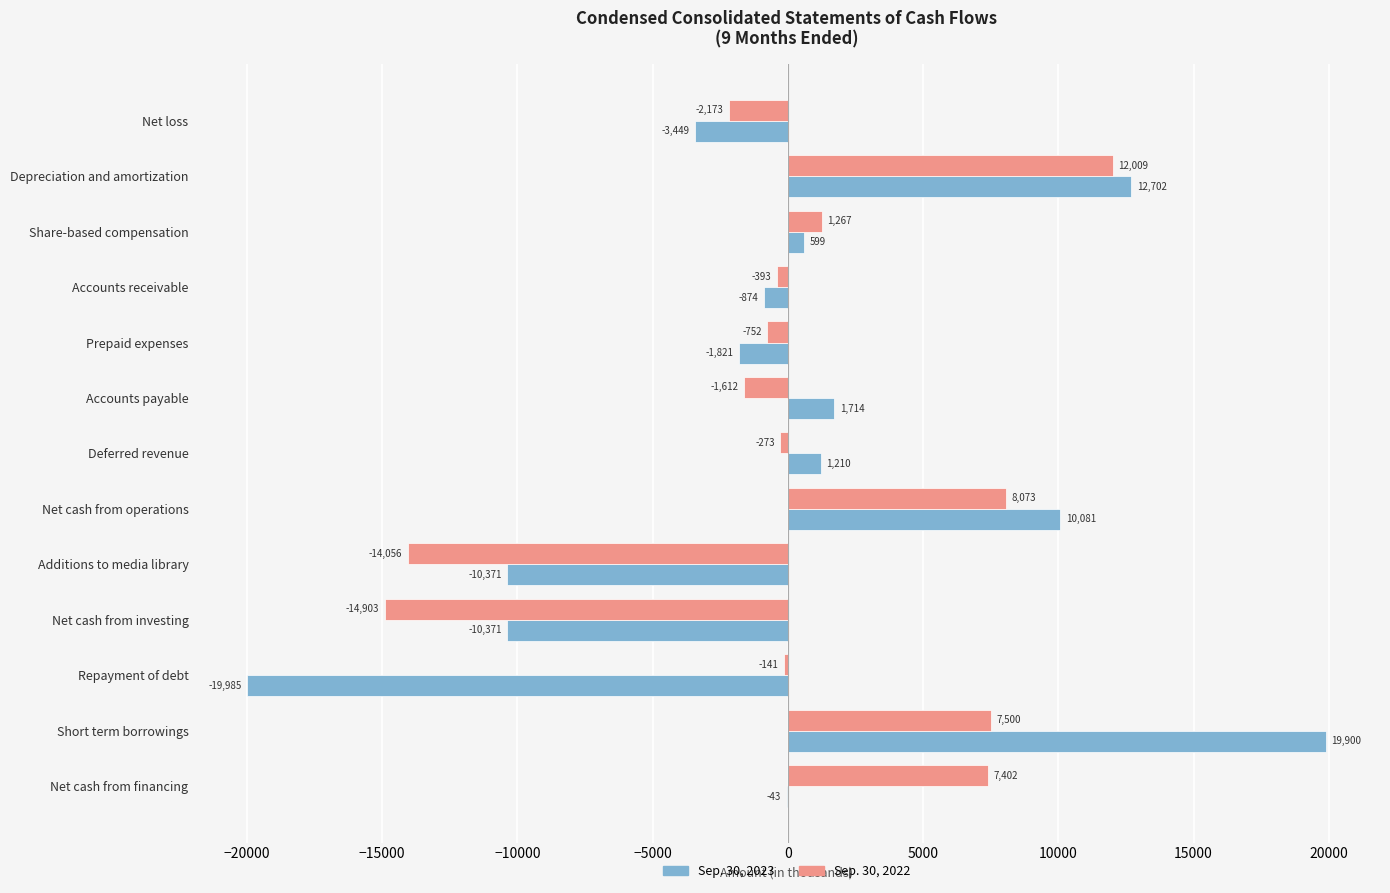

The value of Sep. 30, 2023 at Additions to media library is -17130. True or false?

False